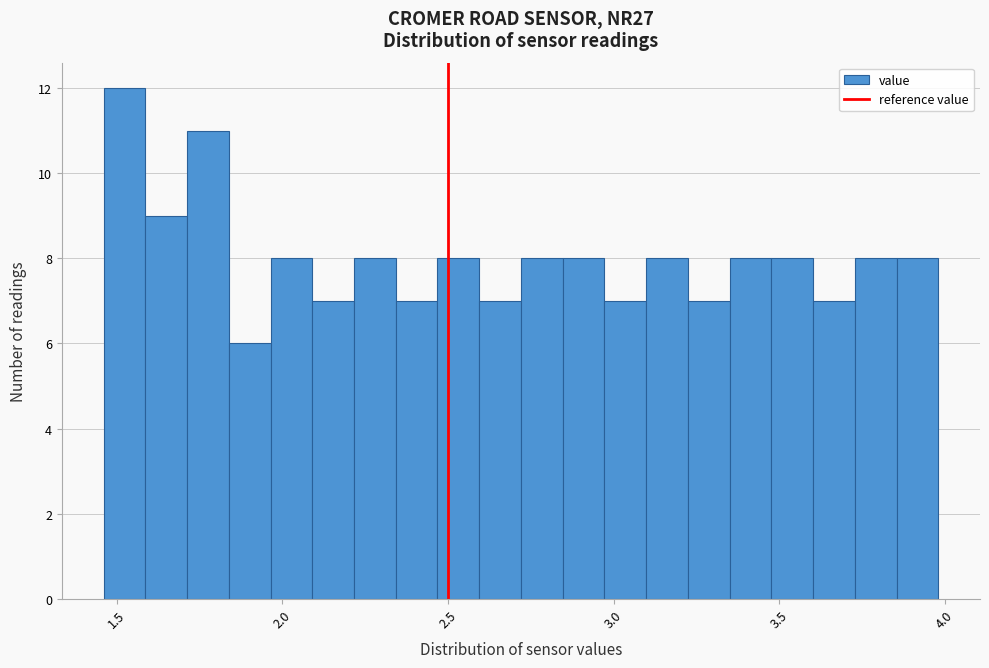

Read against the x-axis, roughly where is the centre of the tallest bar?

1.50